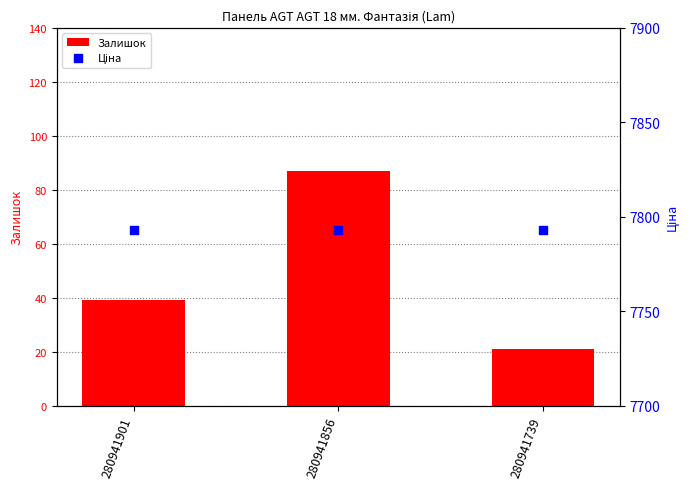

Which series contains the highest Y value?

Ціна